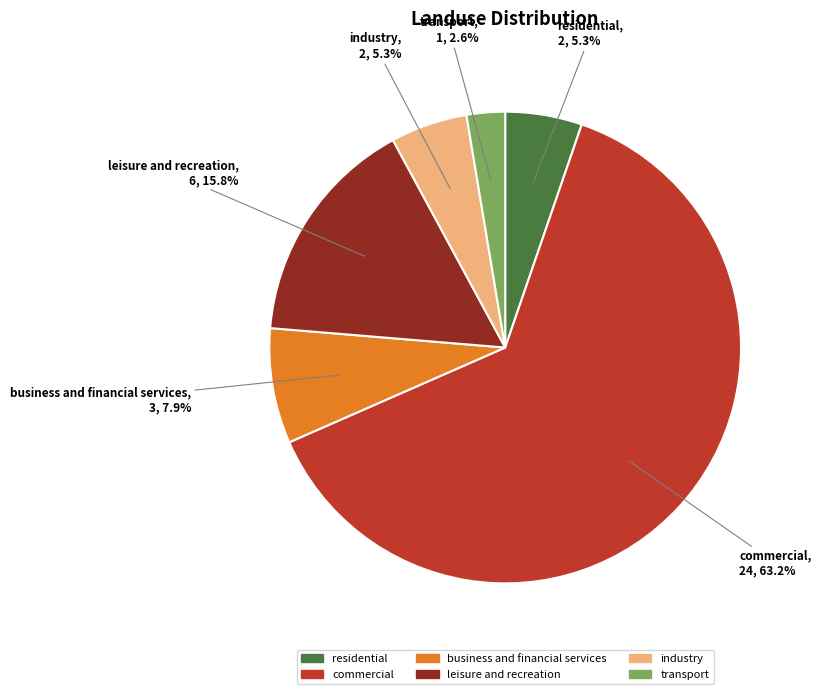

Which category has the biggest portion of the pie?

commercial